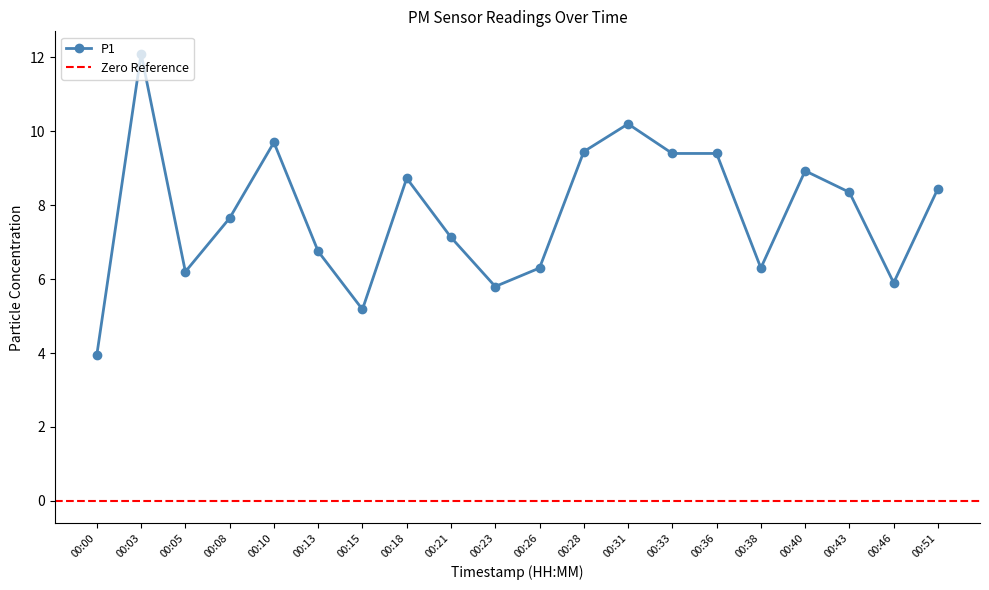

What is the minimum value shown in the chart?

4.0